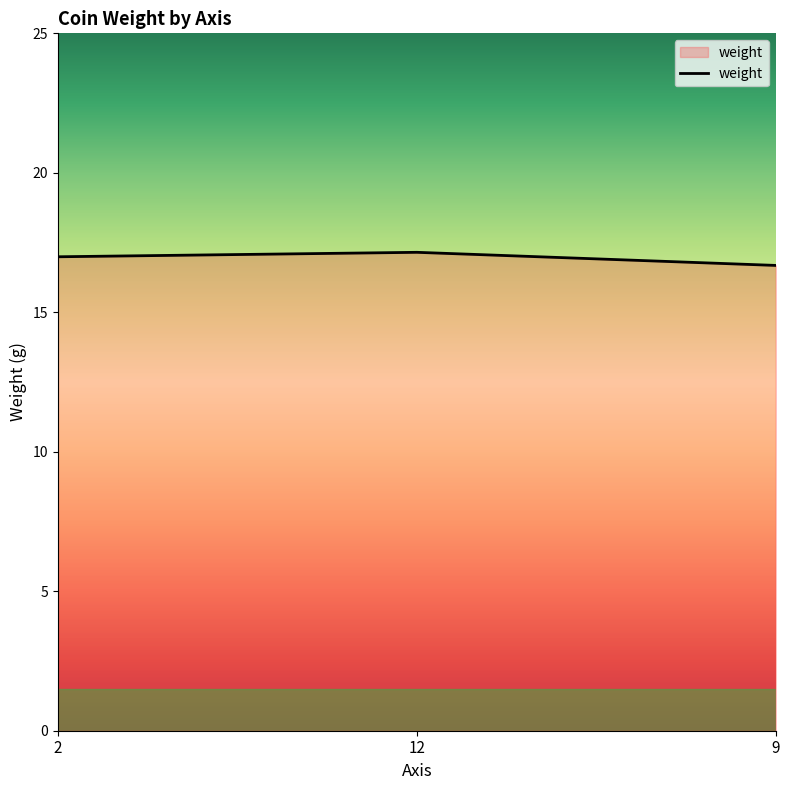

What is the minimum value shown in the chart?

16.7